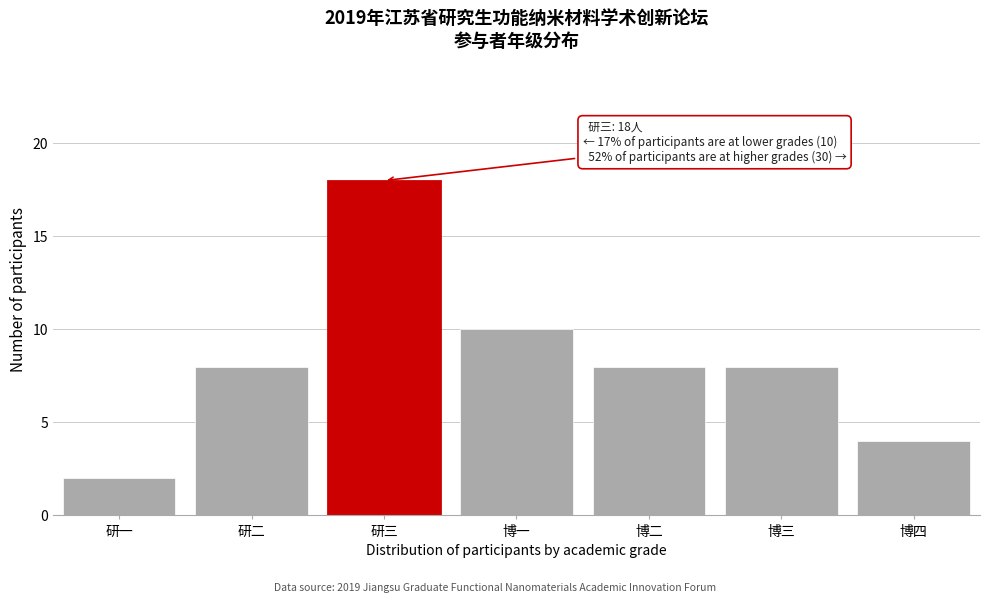

Reading right to left, extract all data points from this chart.

博四=4	博三=8	博二=8	博一=10	研三=18	研二=8	研一=2